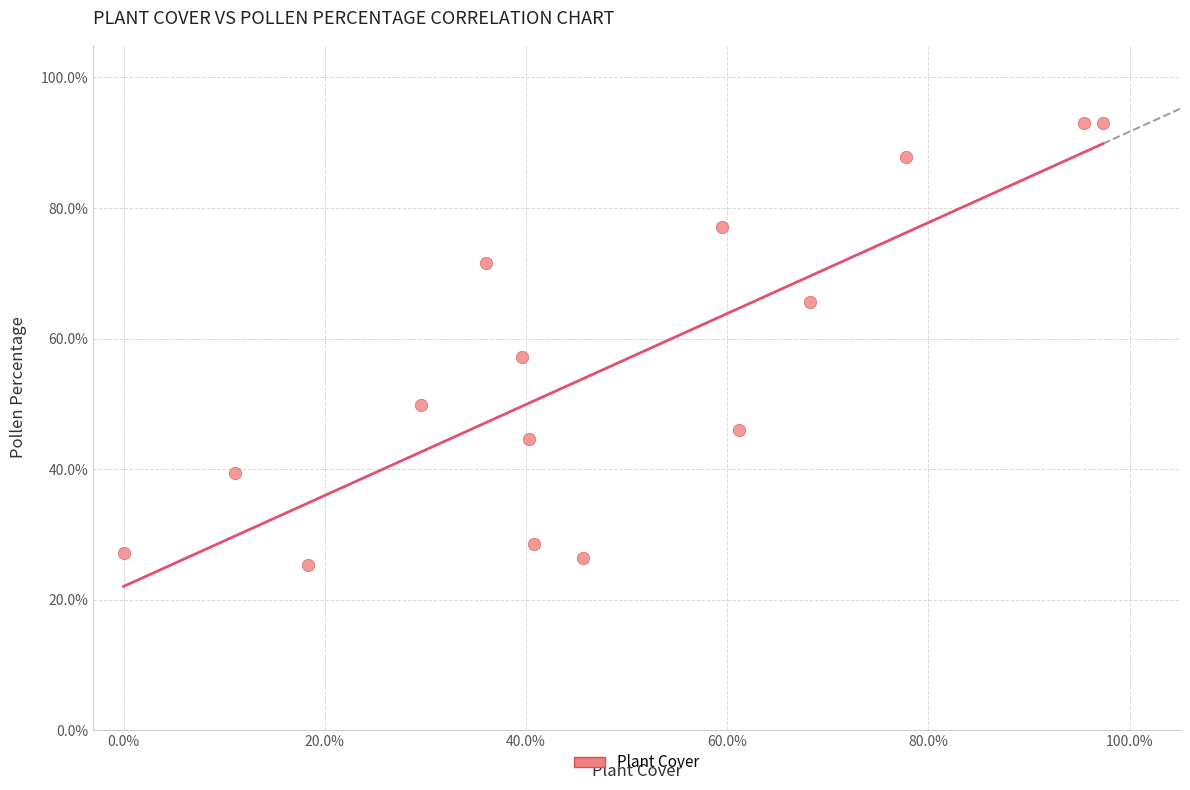

What is the range of Y values (max minus min)?

67.7